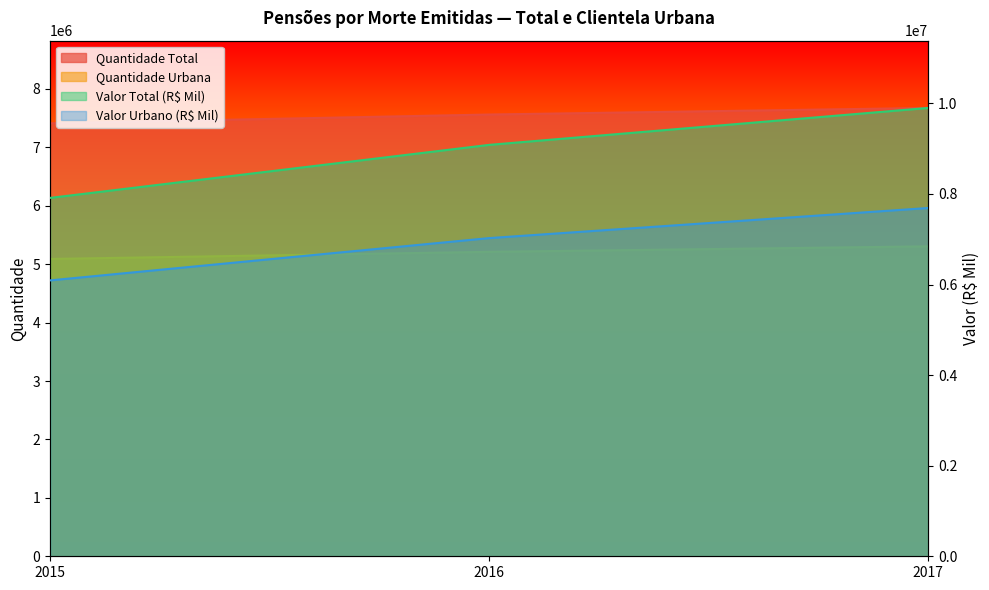

Which has a higher value, 2015 or 2017?

2017